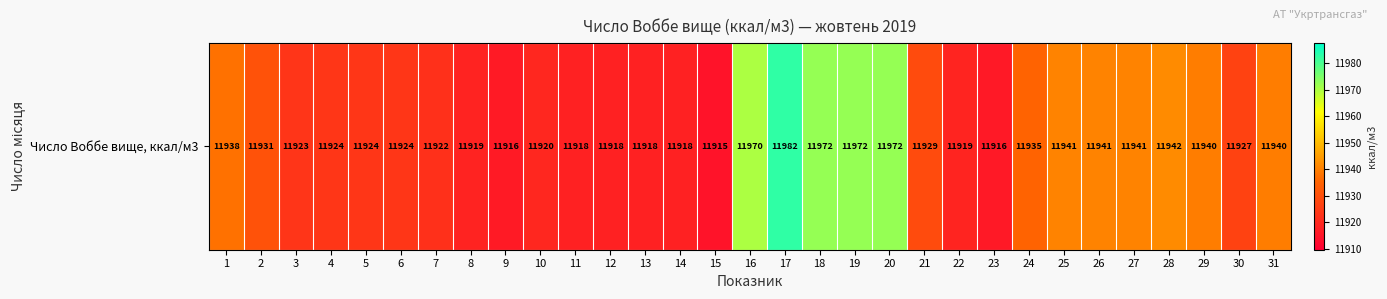

Where is the data nearest to the value 11948?

28